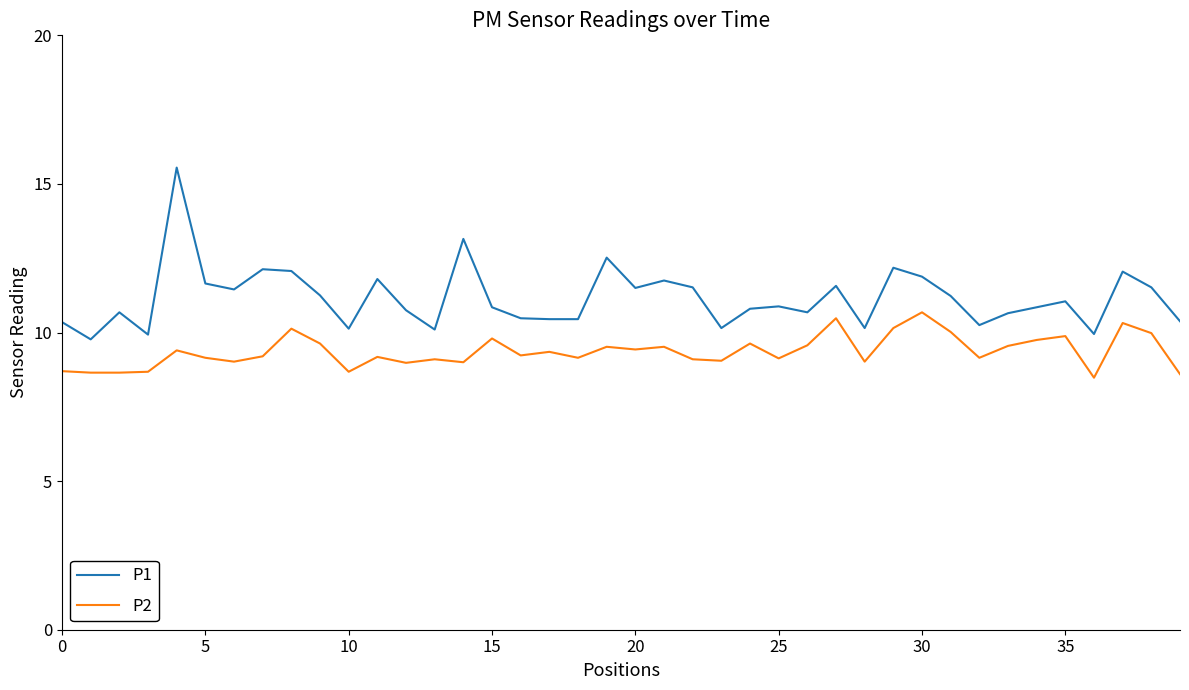

True or false: P2 and P1 cross at least once.

False